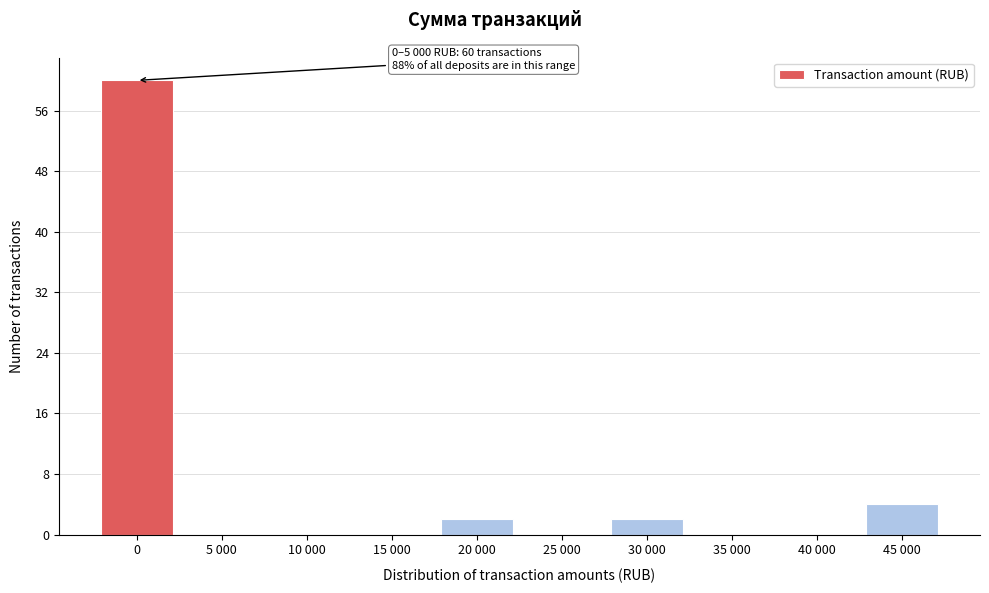

Reading left to right, list all the values displayed in this chart.

0=60	5 000=0	10 000=0	15 000=0	20 000=2	25 000=0	30 000=2	35 000=0	40 000=0	45 000=4